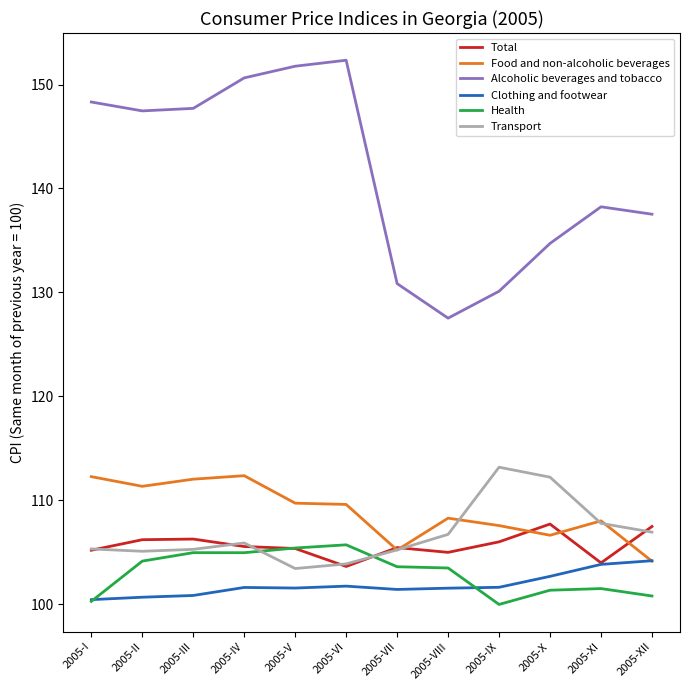

What is the lowest value of the Total series?

103.6